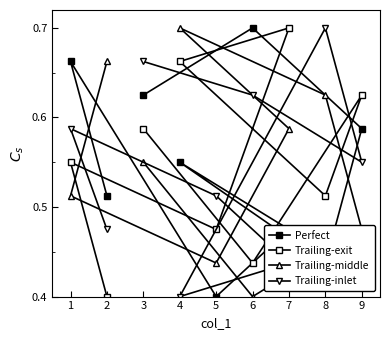

What is the value of the Trailing-middle point at the 9th from the left?

0.6